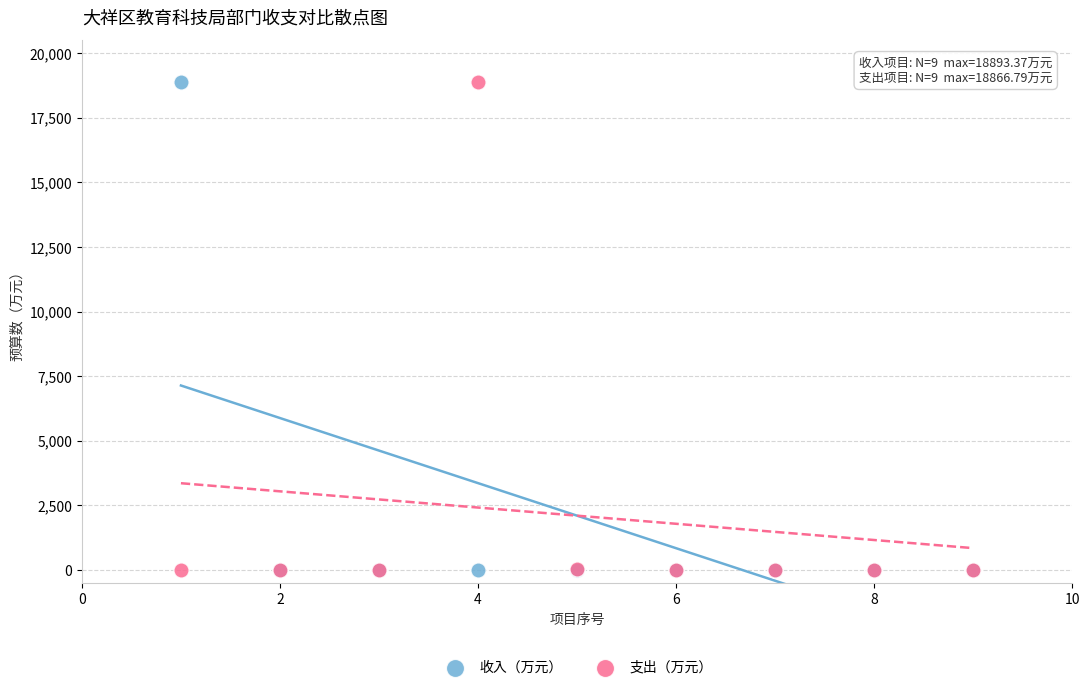

What are all the series names shown in the legend?

收入（万元）, 支出（万元）